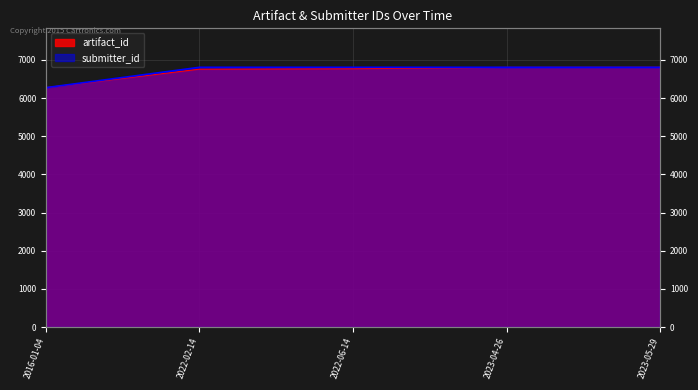

The value of artifact_id at 2023-05-29 is 4679. True or false?

False